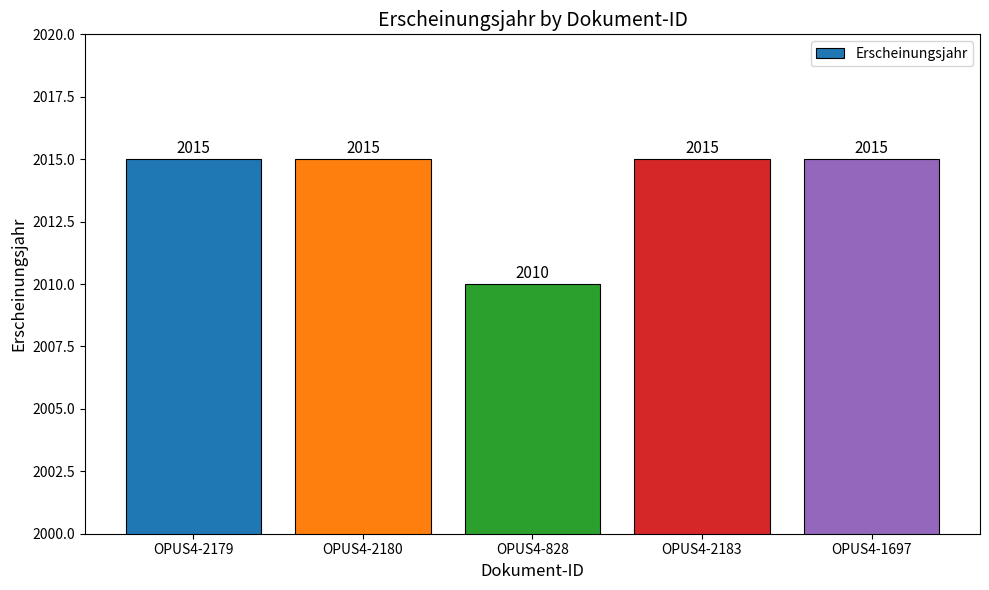

What is the label of the 3rd bar from the left?

OPUS4-828